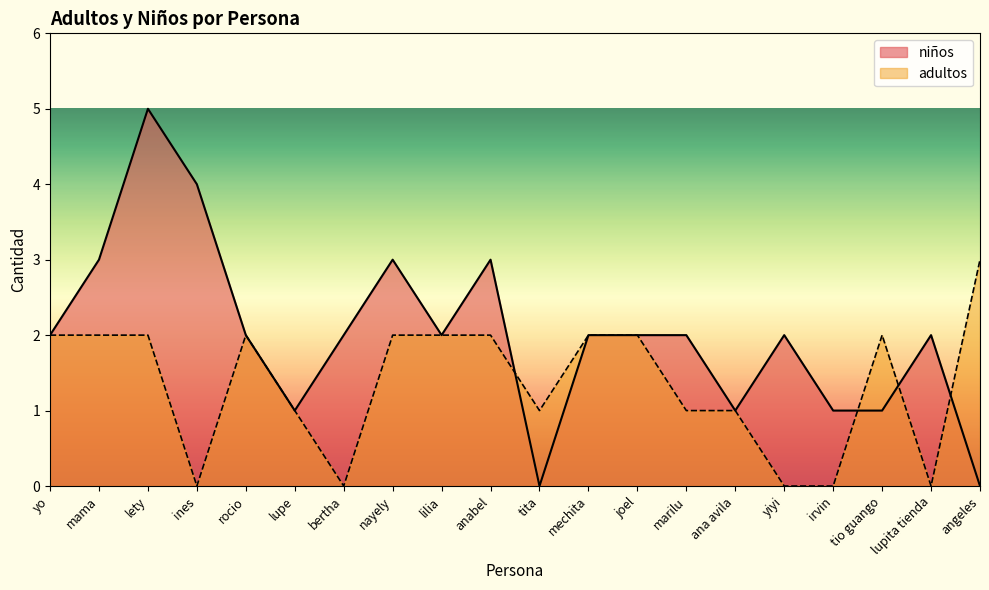

Where is the first local minimum for niños?

lupe